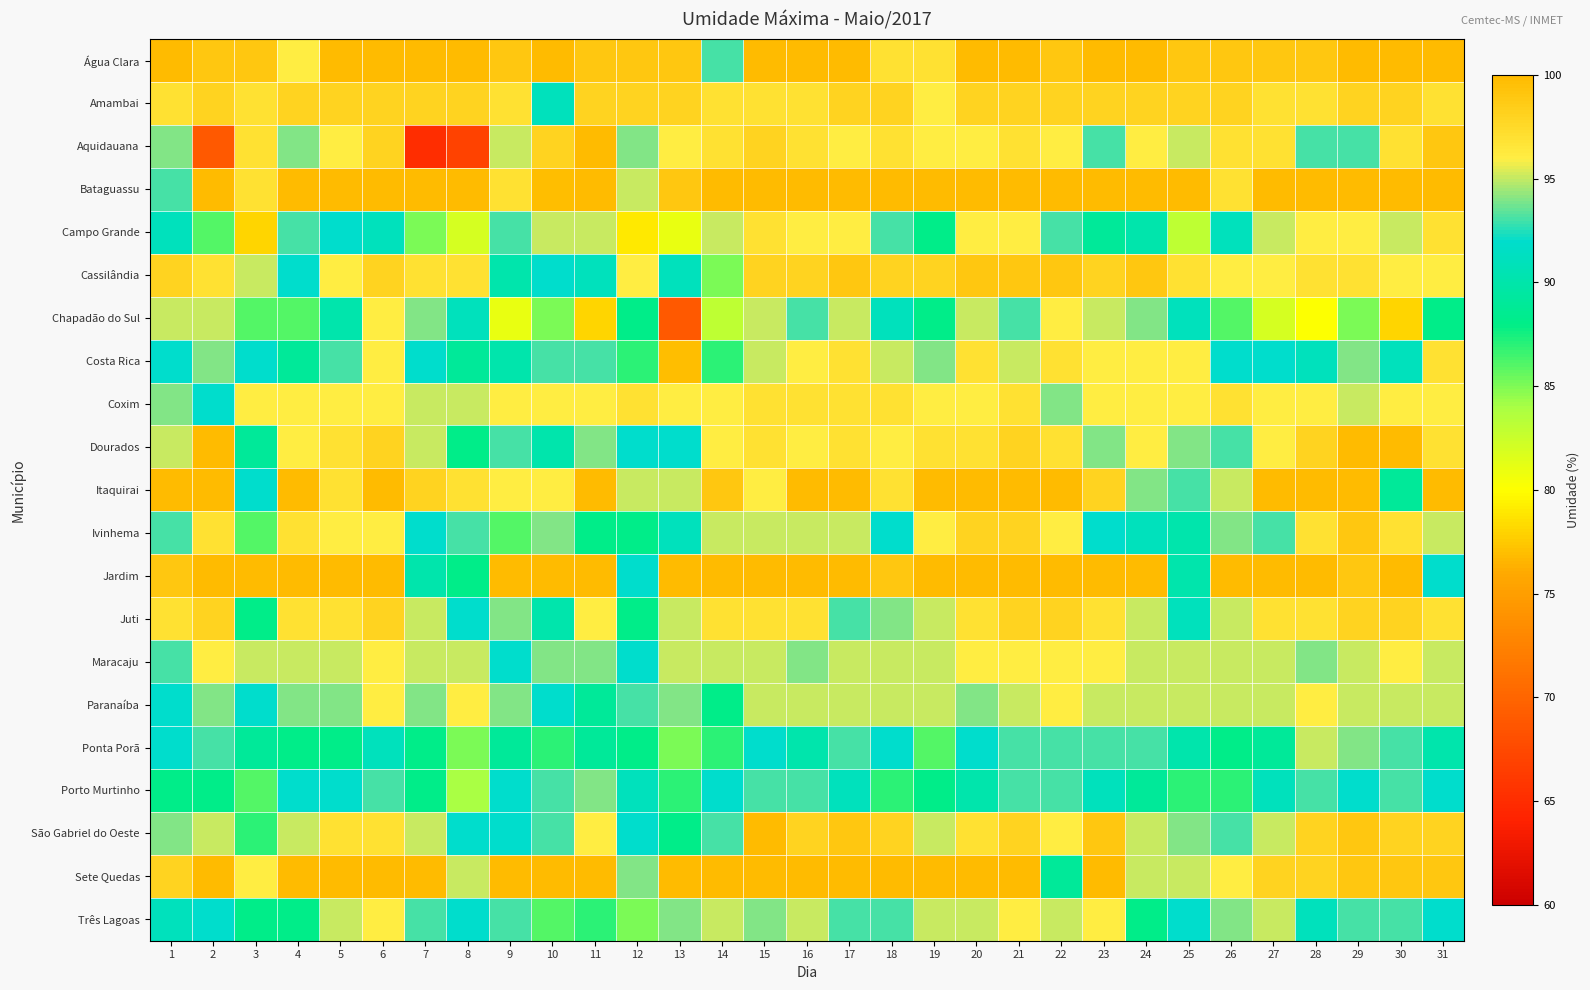

At which category does the chart reach its minimum across all series?

7